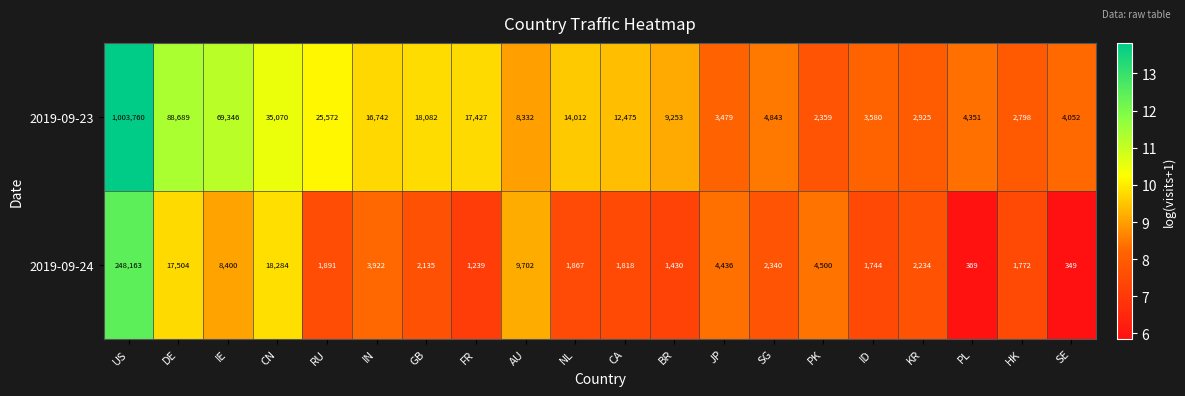

What is the sum of all 2019-09-23 values?

1347147